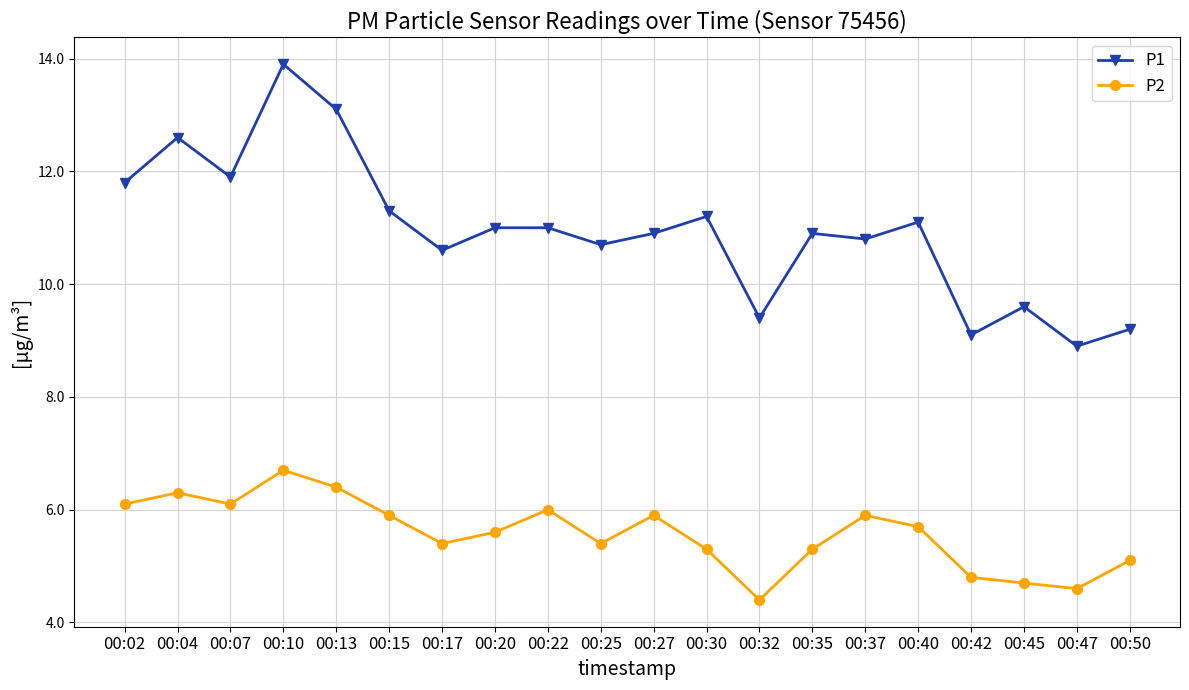

What are all the series names shown in the legend?

P1, P2